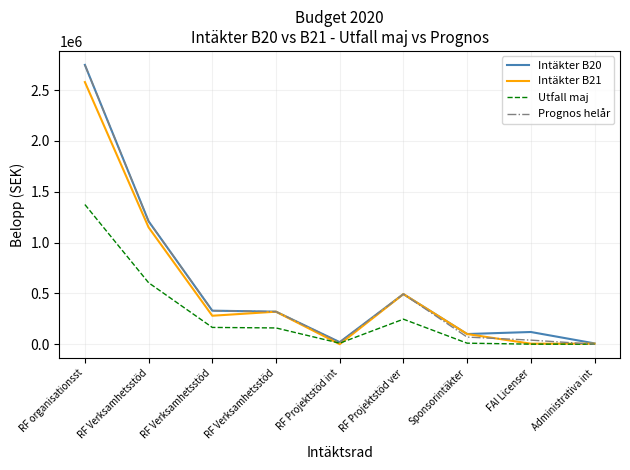

True or false: Utfall maj has a value of 246250 at RF Projektstöd ver.

True